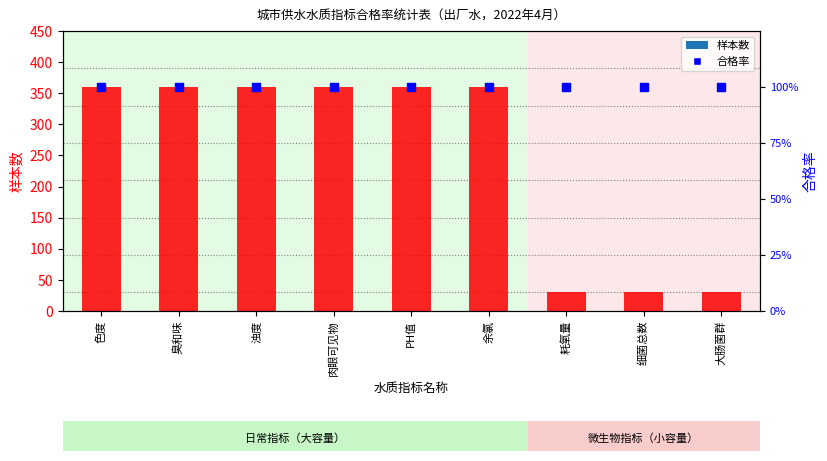

At which category is the sum across all series the highest?

色度